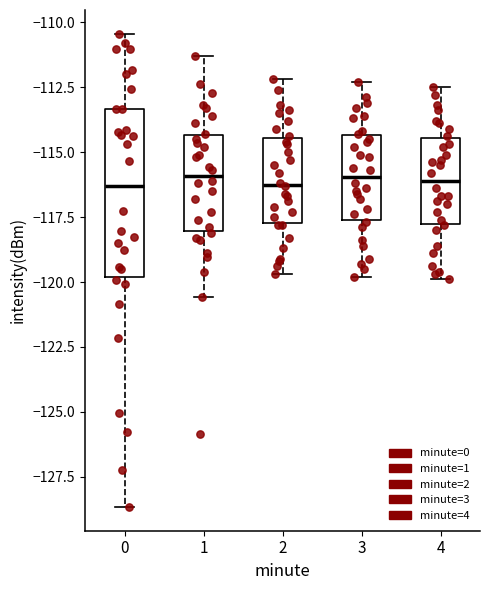

Reading left to right, transcribe this box plot: for each box, give where its median line is, the range the box spans, and where its two whiskers end, as read against the y-axis. The values are not printed on the chart, so give them approximately, as read against the axis.

0: median -116.5, box -120.0 to -113.5, whiskers -128.5 to -110.5
1: median -116.0, box -118.0 to -114.5, whiskers -120.5 to -111.5
2: median -116.0, box -117.5 to -114.5, whiskers -119.5 to -112.0
3: median -116.0, box -117.5 to -114.5, whiskers -120.0 to -112.5
4: median -116.0, box -117.5 to -114.5, whiskers -120.0 to -112.5